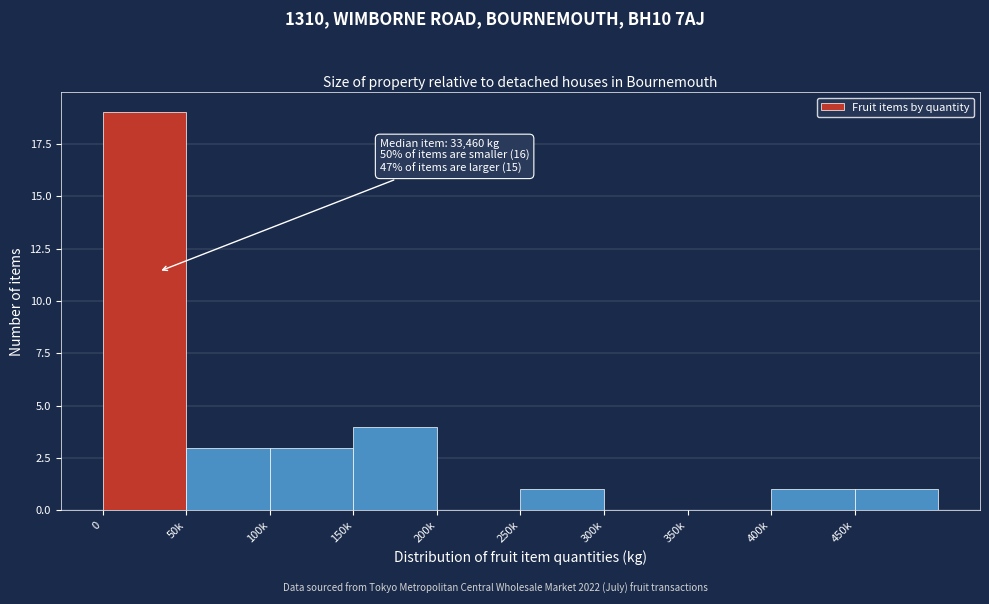

Reading left to right, list all the values displayed in this chart.

0=19	50k=3	100k=3	150k=4	200k=0	250k=1	300k=0	350k=0	400k=1	450k=1